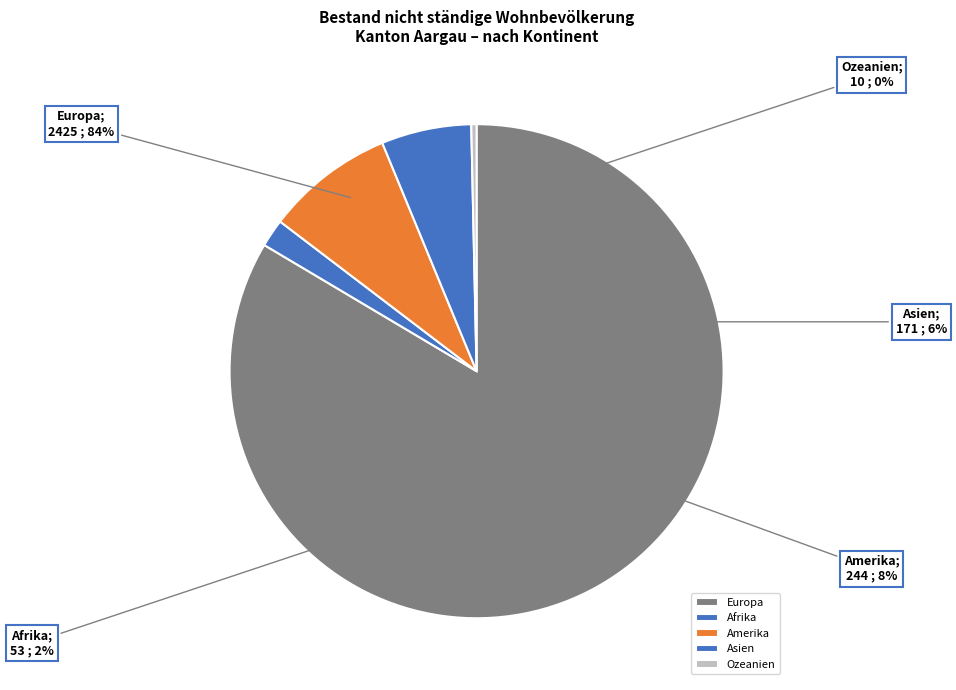

Count the number of slices in the pie.

6